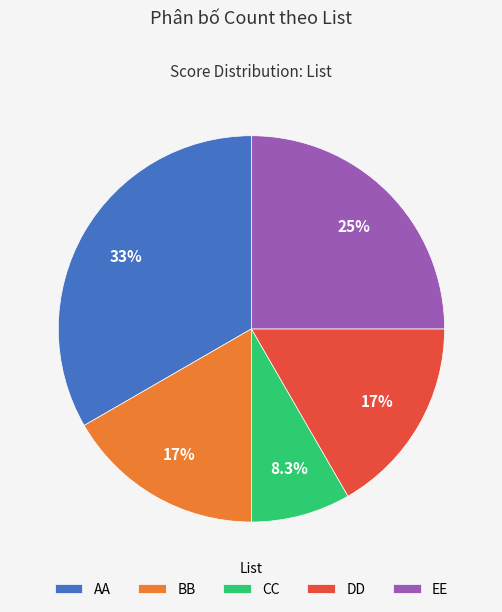

Is it true that AA is 19% of the pie?

False